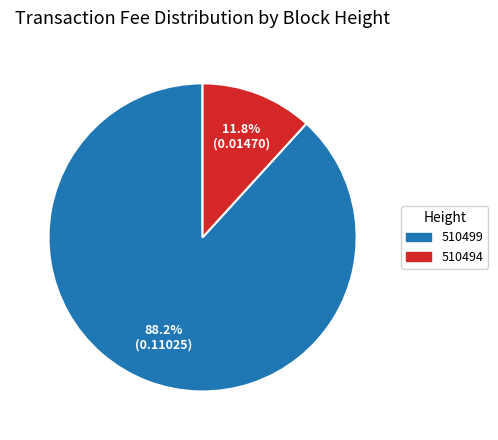

True or false: 510499 accounts for 88% of the total.

True